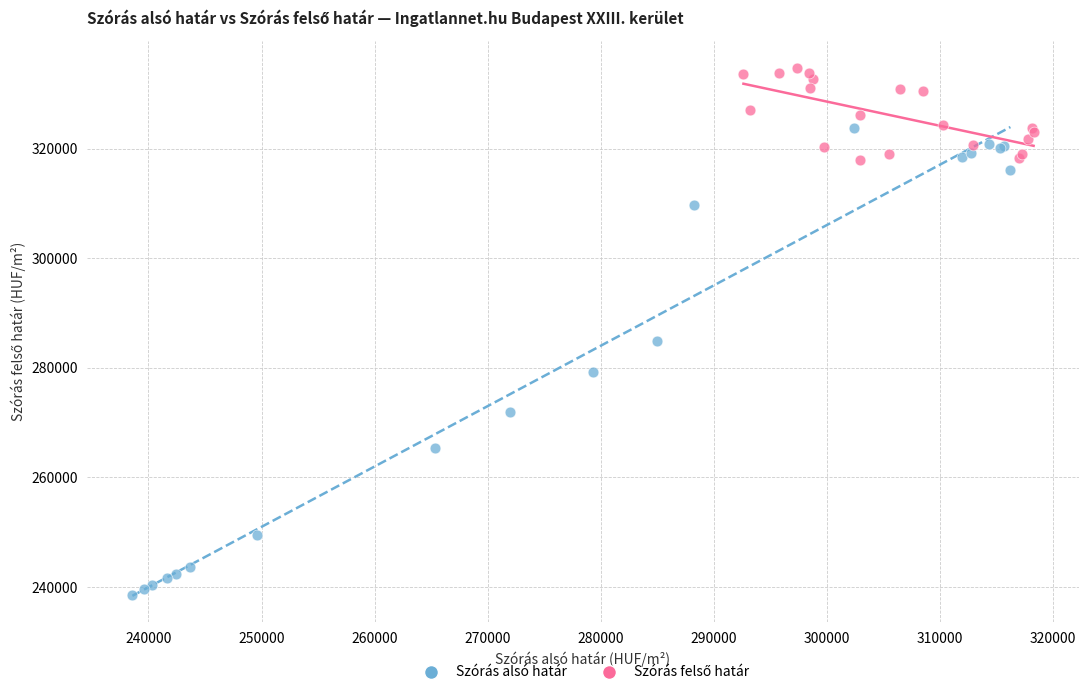

Which series reaches the minimum Y coordinate?

Szórás alsó határ